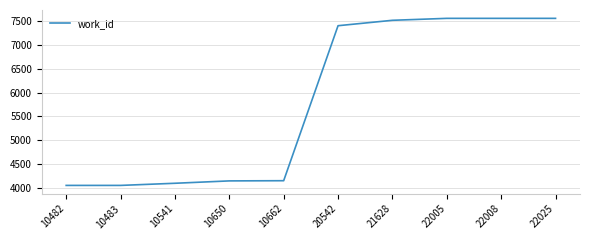

How many values are below 7410?

5